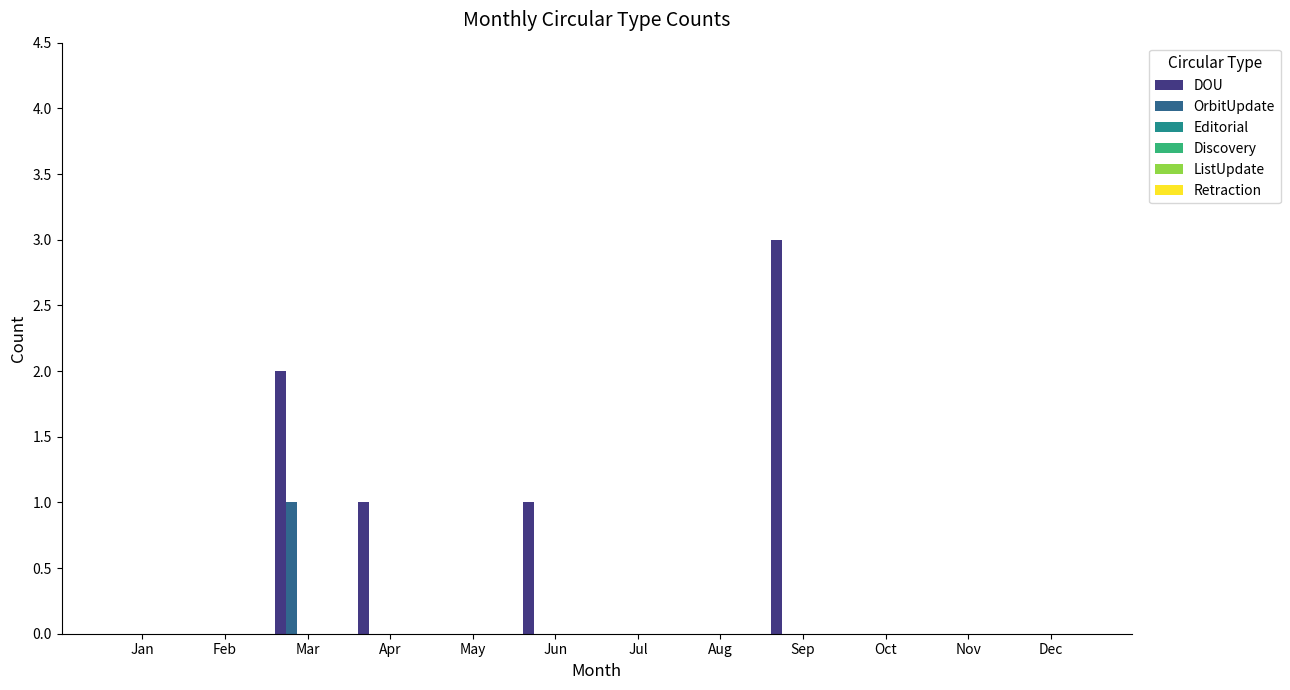

What is the maximum value shown in the chart?

3